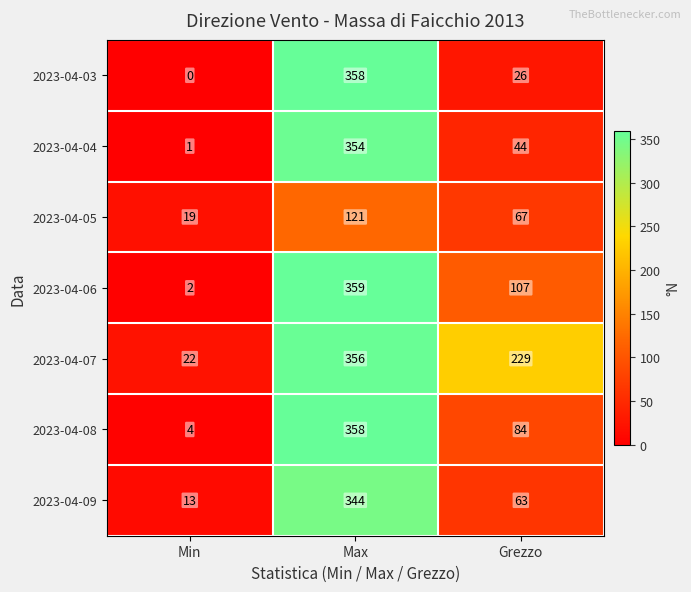

How many distinct data groups are displayed?

7